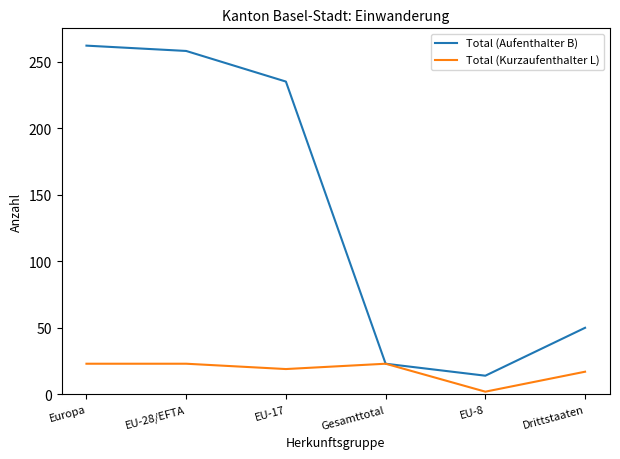

Is the value of Total (Aufenthalter B) at EU-17 greater than the value of Total (Kurzaufenthalter L) at EU-8?

Yes